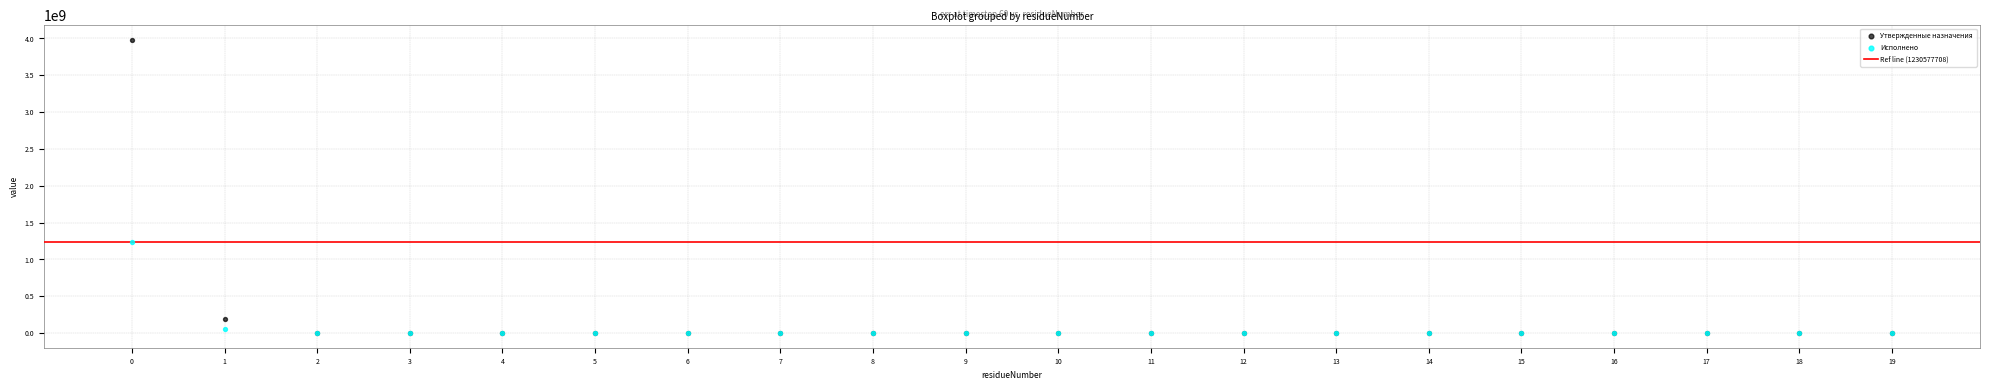

In the Утвержденные назначения series, what Y value is closest to 1989181750?

191440552.6